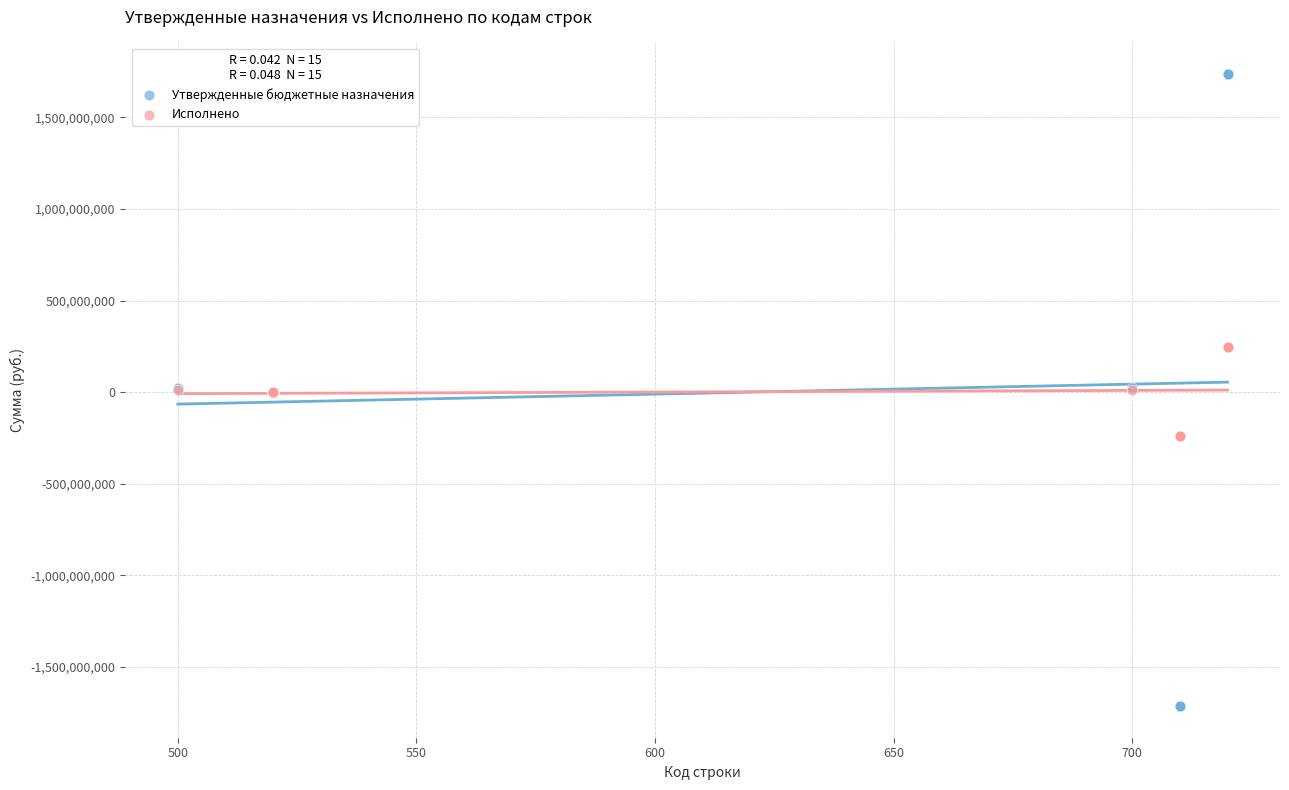

What are all the series names shown in the legend?

Утвержденные бюджетные назначения, Исполнено